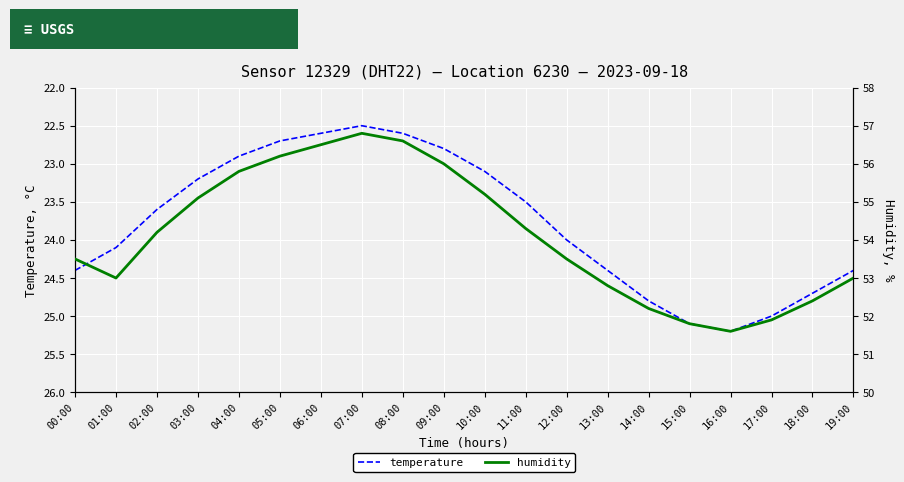

The value of humidity at 09:00 is 13.0. True or false?

False